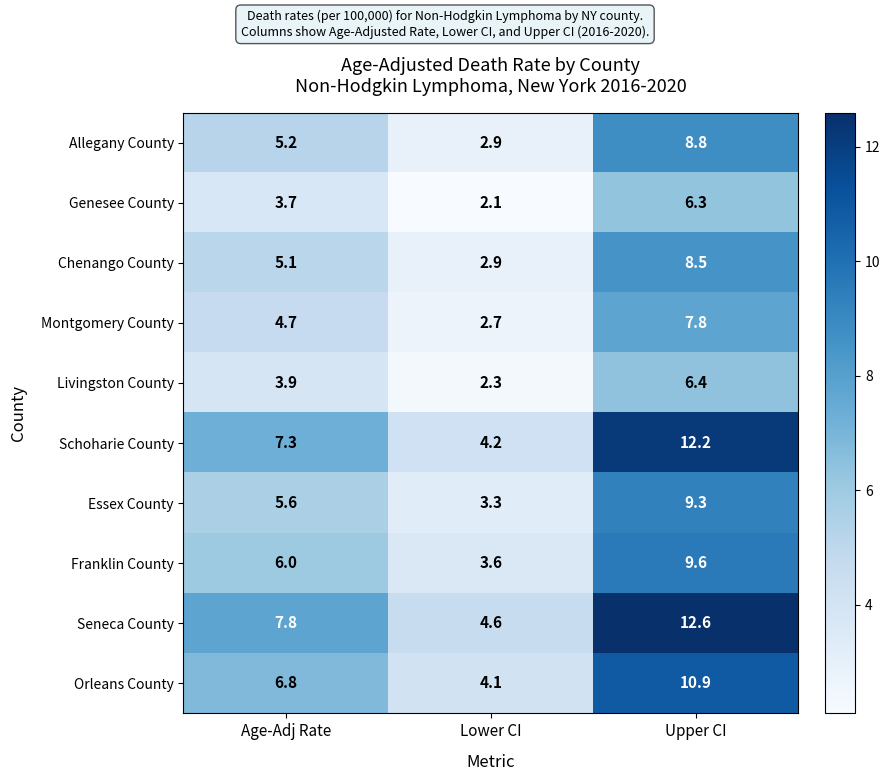

What is the sum of the Genesee County values at Age-Adj Rate and Lower CI?

5.8